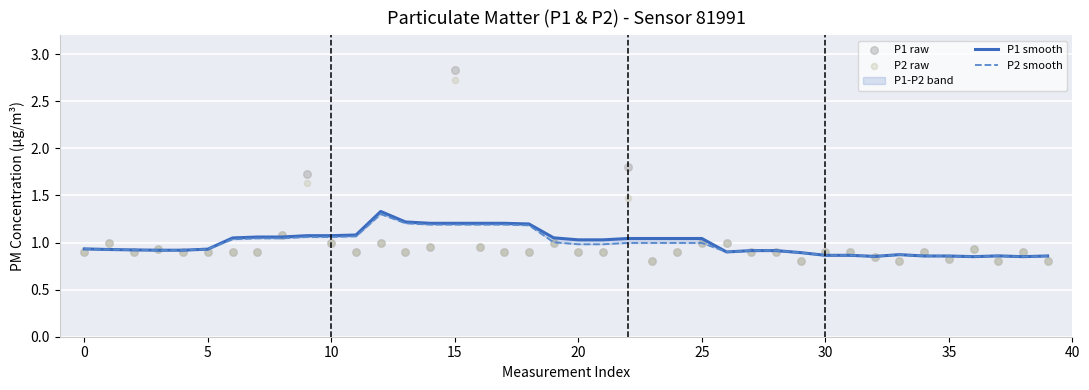

Which series reaches the maximum Y coordinate?

P1 raw